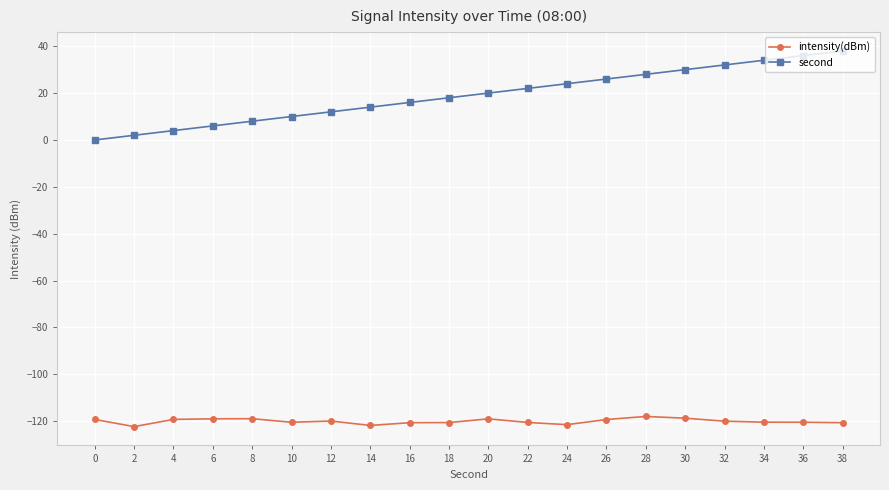

Which series changed the most between 2 and 36?

second